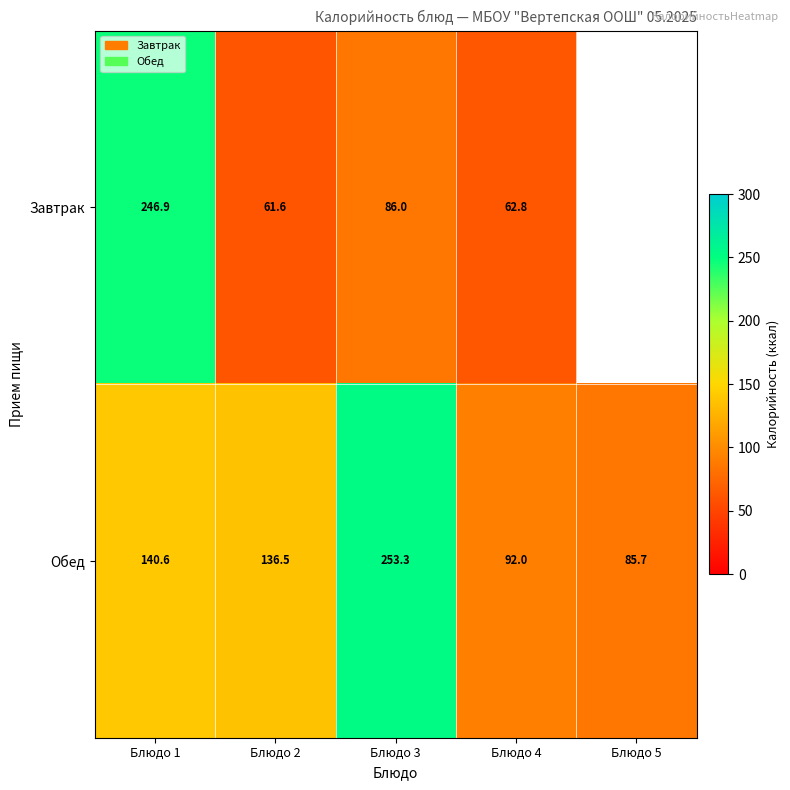

True or false: Обед has a value of 145.2 at Блюдо 4.

False